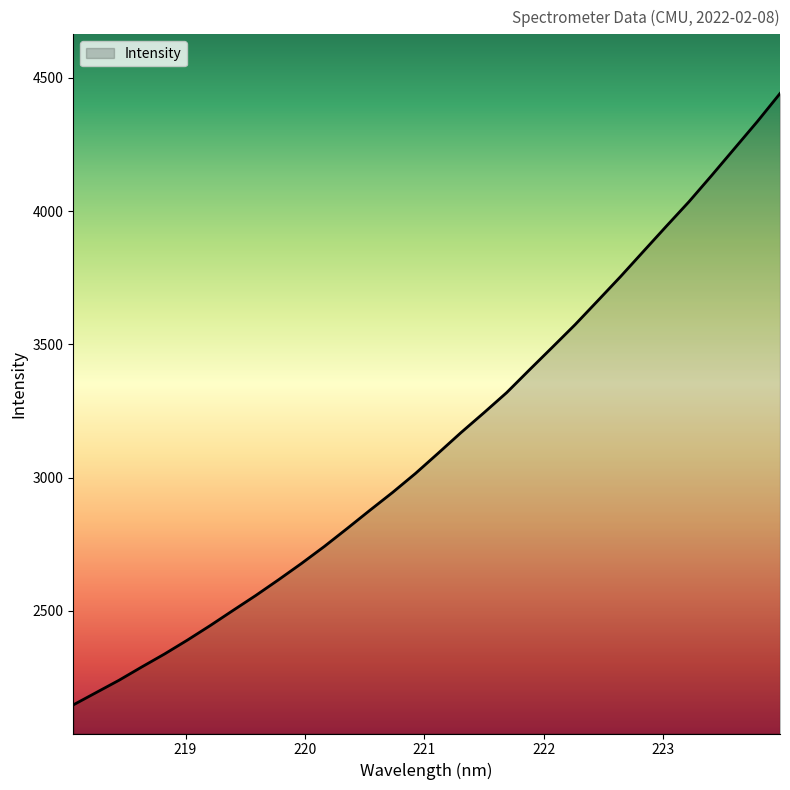

What is the greatest value displayed?

4440.9